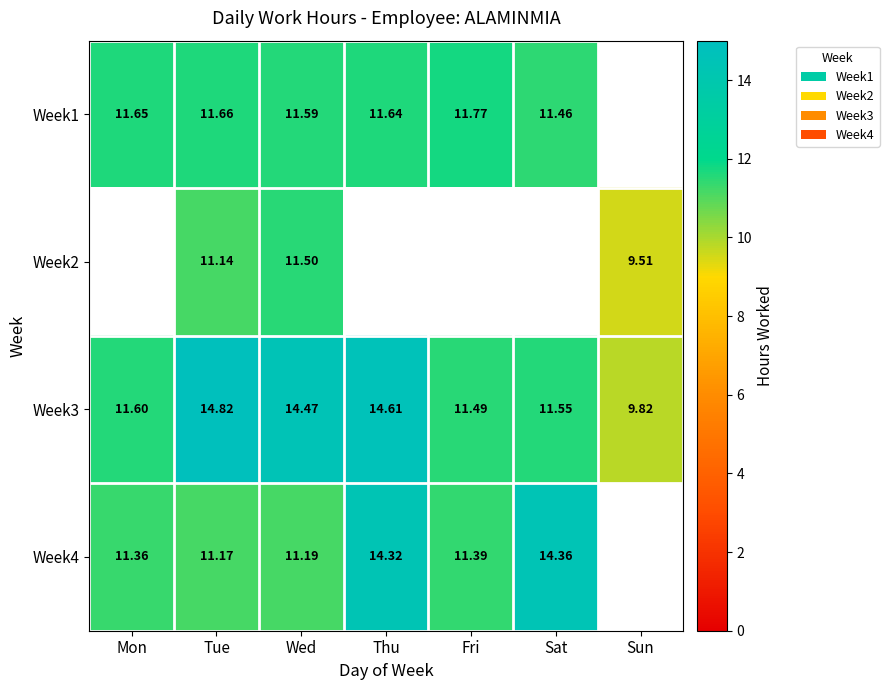

What is the maximum value shown in the chart?

14.8